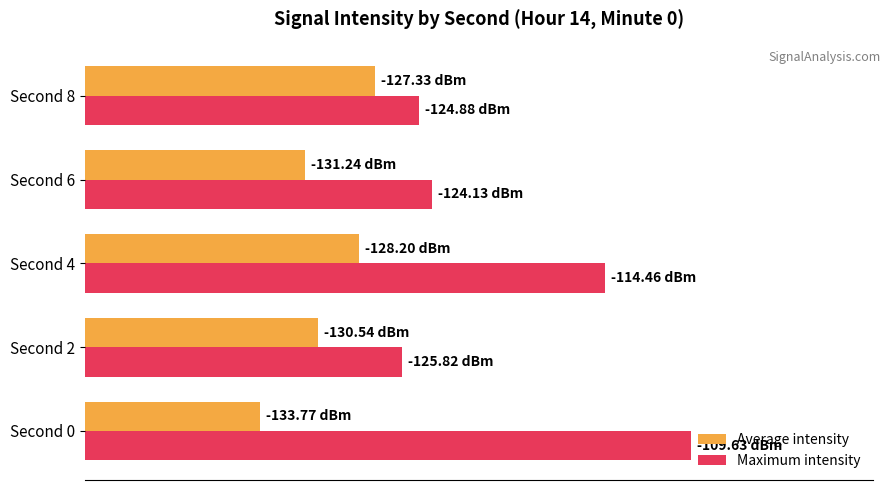

Which series has the largest range (max minus min)?

Maximum intensity